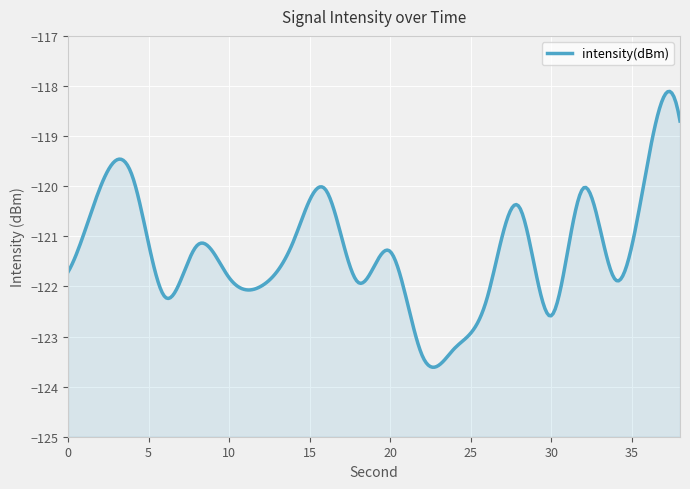

Reading left to right, what are all the values shown in this chart?

0=-121.7	2=-120.0	4=-119.8	6=-122.2	8=-121.2	10=-121.8	12=-122.0	14=-121.1	16=-120.1	18=-121.9	20=-121.3	22=-123.4	24=-123.2	26=-122.3	28=-120.4	30=-122.6	32=-120.0	34=-121.9	36=-119.5	38=-118.7